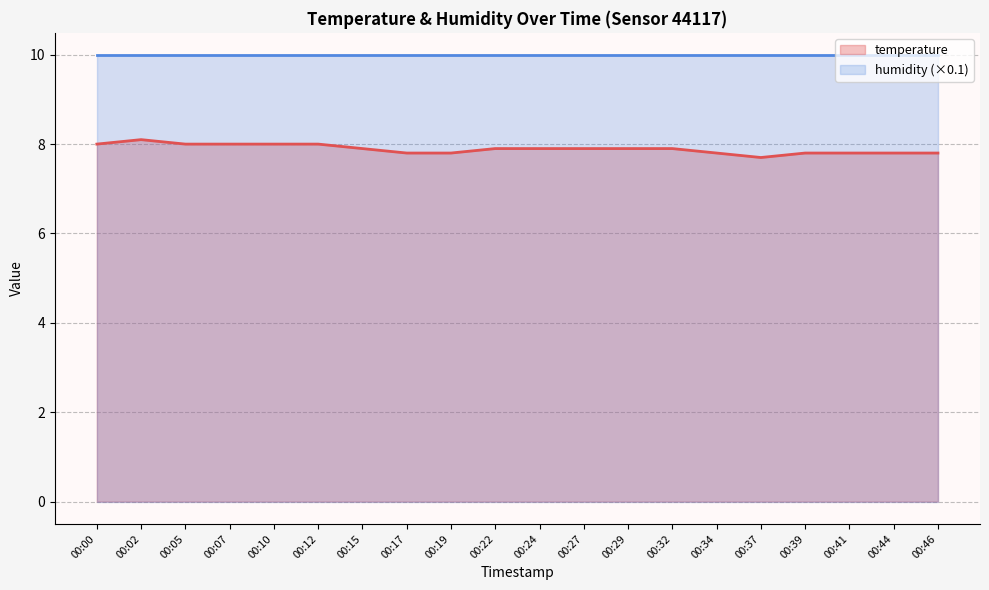

Rank the categories by value from lowest to highest.

00:37, 00:17, 00:19, 00:34, 00:39, 00:41, 00:44, 00:46, 00:15, 00:22, 00:24, 00:27, 00:29, 00:32, 00:00, 00:05, 00:07, 00:10, 00:12, 00:02